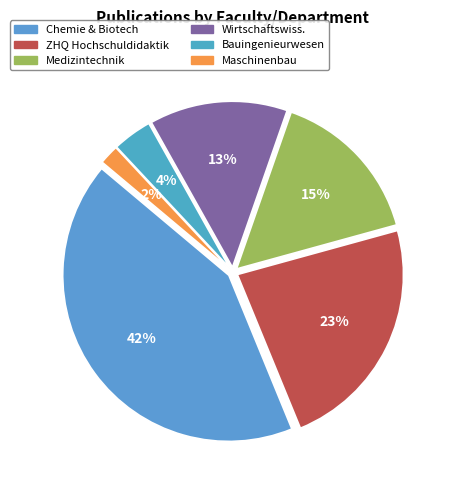

Rank the categories by value from lowest to highest.

Fachbereich Maschinenbau und Mechatronik, Fachbereich Bauingenieurwesen, Fachbereich Wirtschaftswissenschaften, Fachbereich Medizintechnik und Technomathematik, ZHQ - Bereich Hochschuldidaktik und Evaluation, Fachbereich Chemie und Biotechnologie